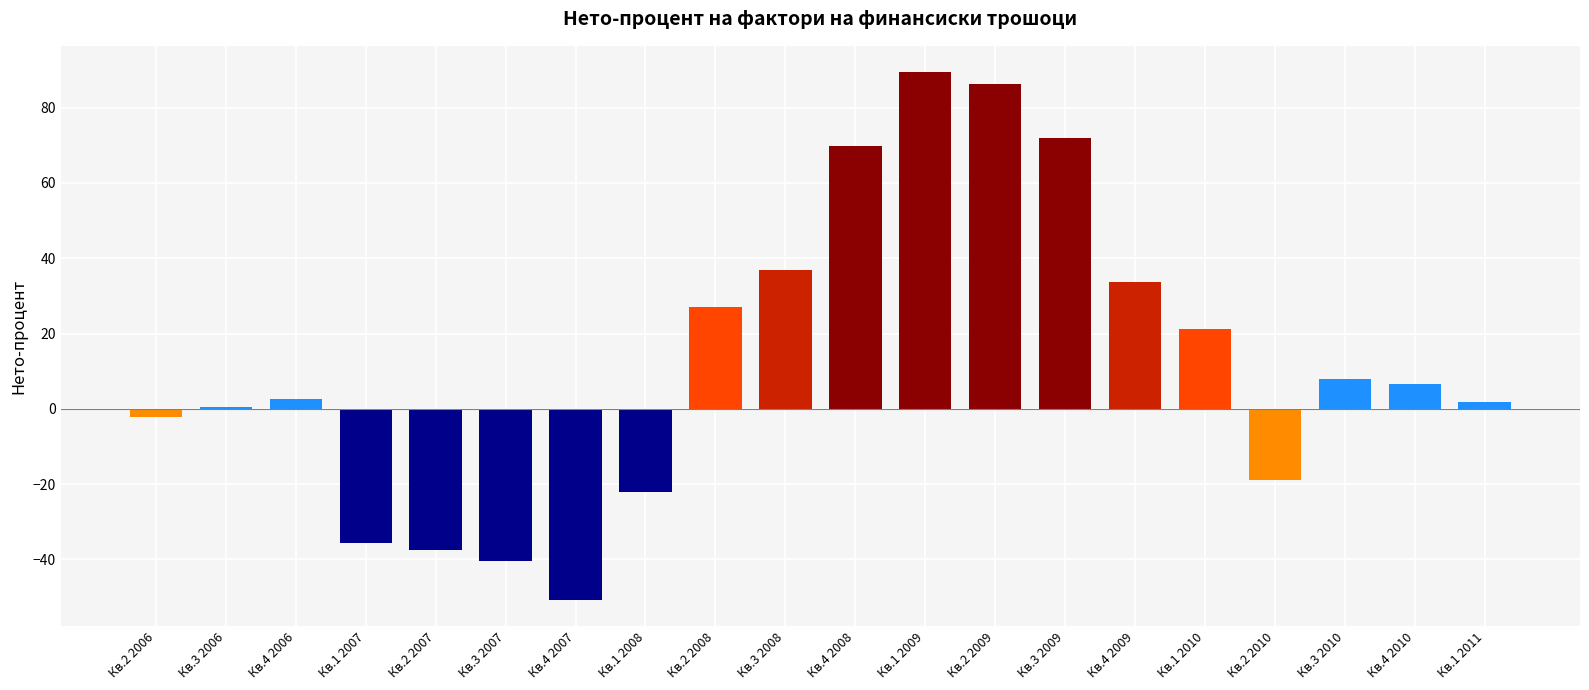

How many data points are less than 6?

10